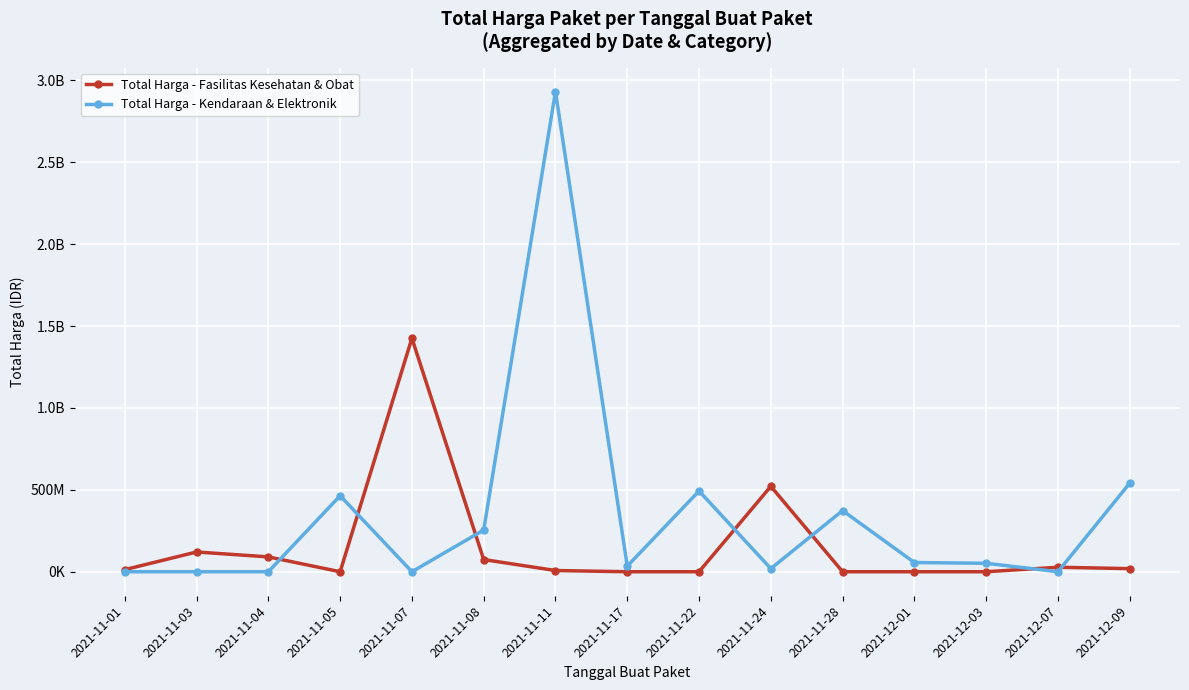

What is the total value across all series at 2021-12-07?

27412000